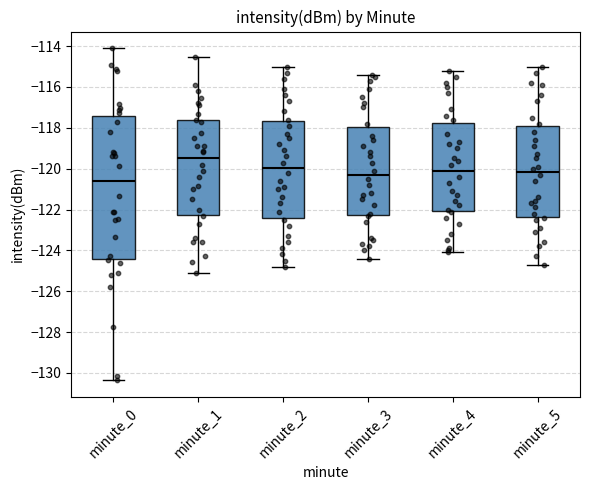

Where is the lower edge of the box for minute_3 on the y-axis? The values are not printed on the chart, so give them approximately, as read against the axis.

-122.2